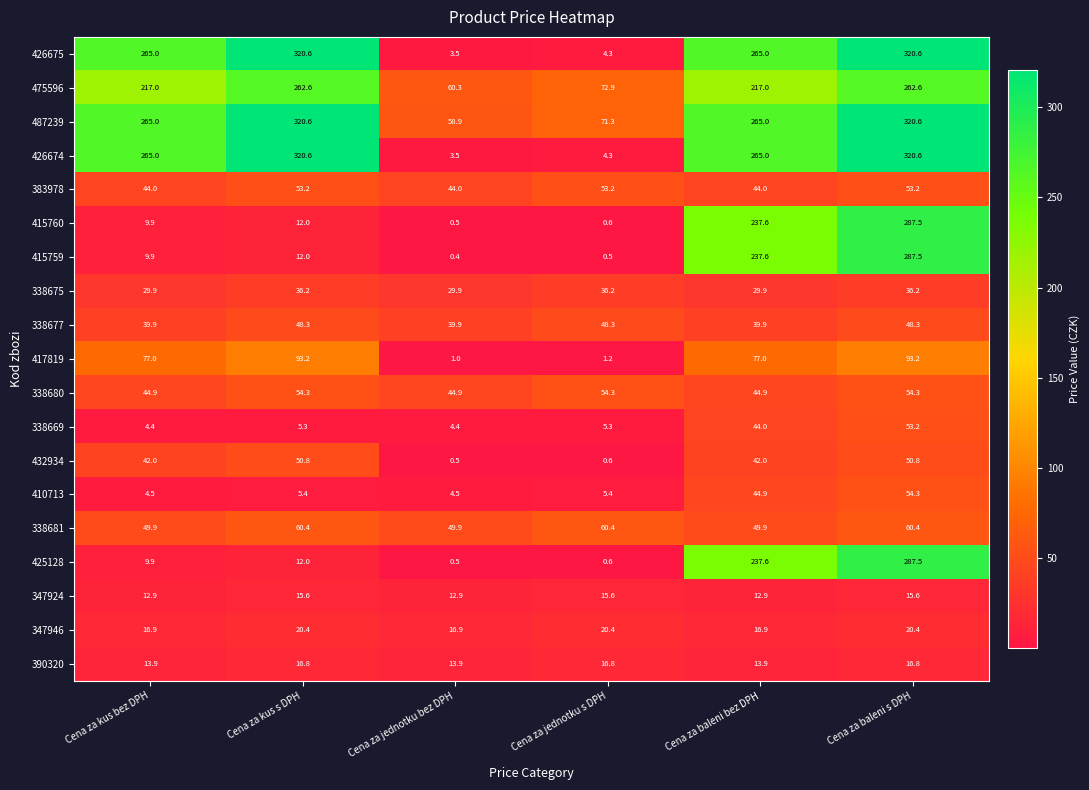

At which category is the sum across all series the highest?

Cena za baleni s DPH